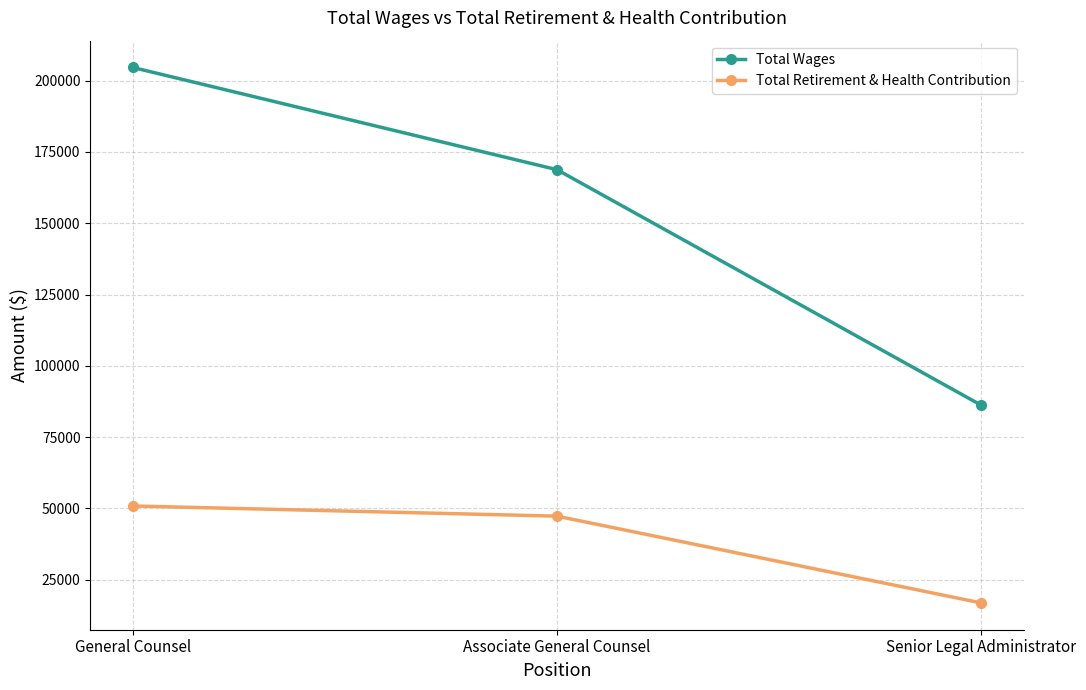

What is the average value of the Total Retirement & Health Contribution series?

38348